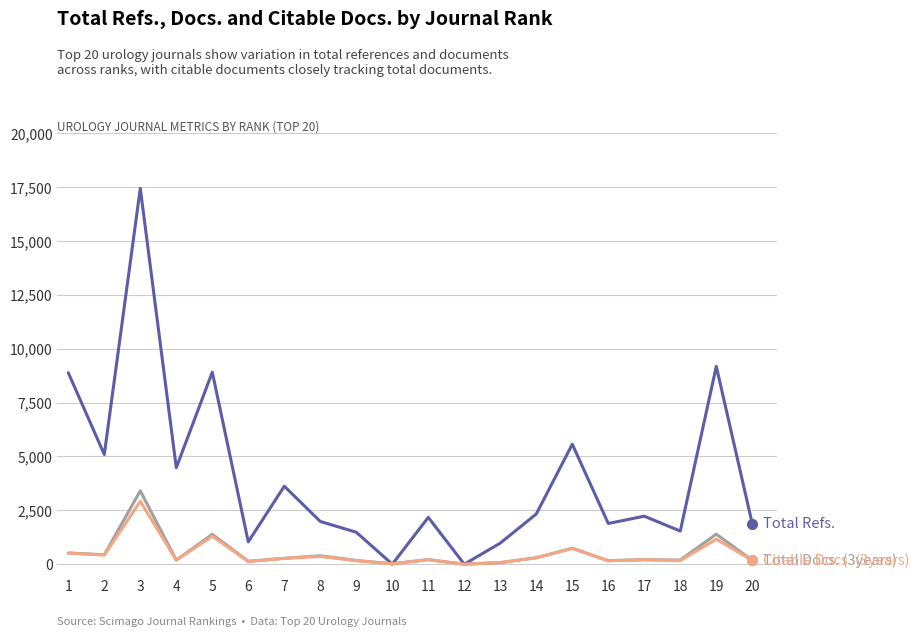

At which category is the sum across all series the highest?

3